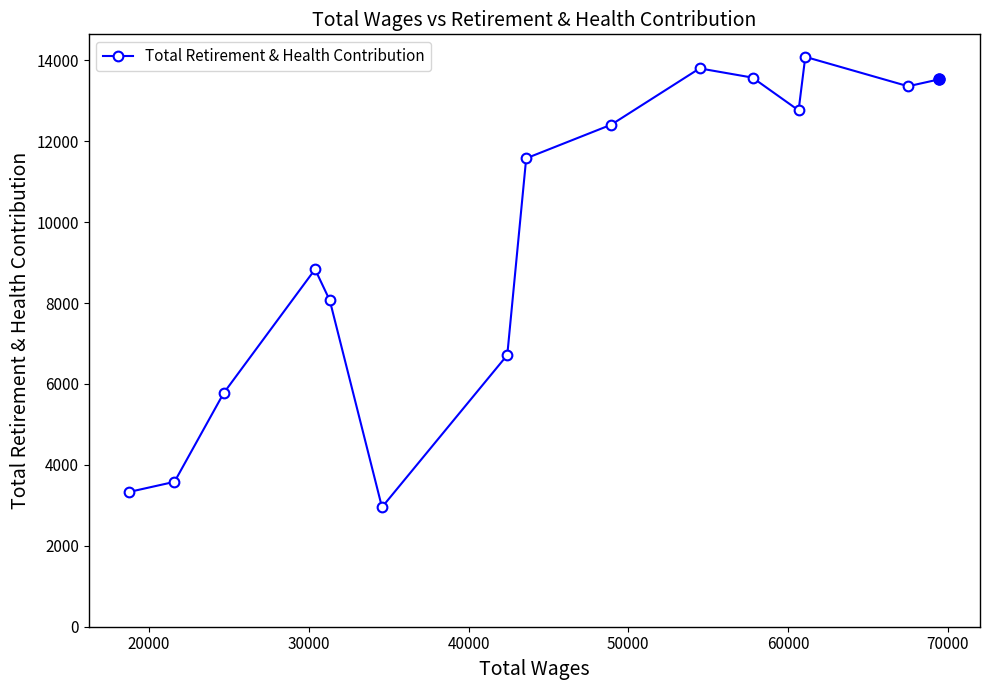

How many points are higher than both their immediate neighbors (excluding endpoints)?

3